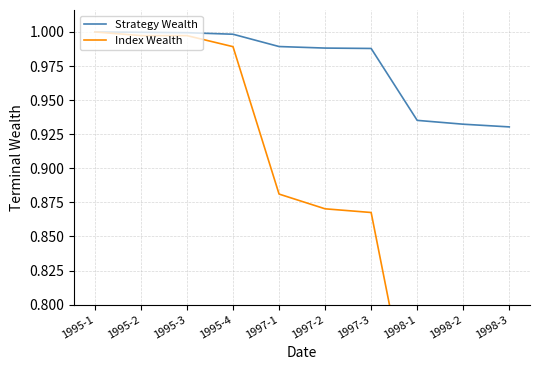

At which category is the sum across all series the highest?

1995-1